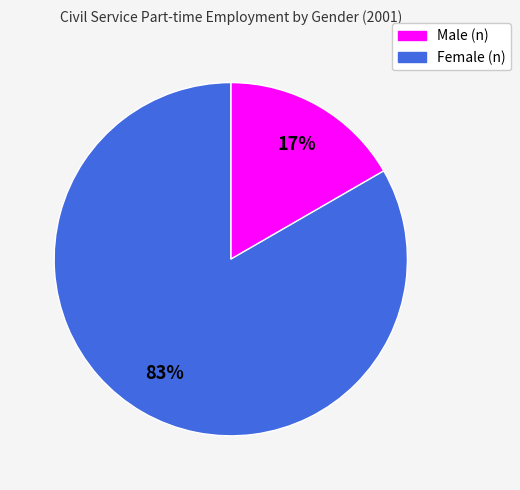

To the nearest percent, what is the average slice percentage?

50%